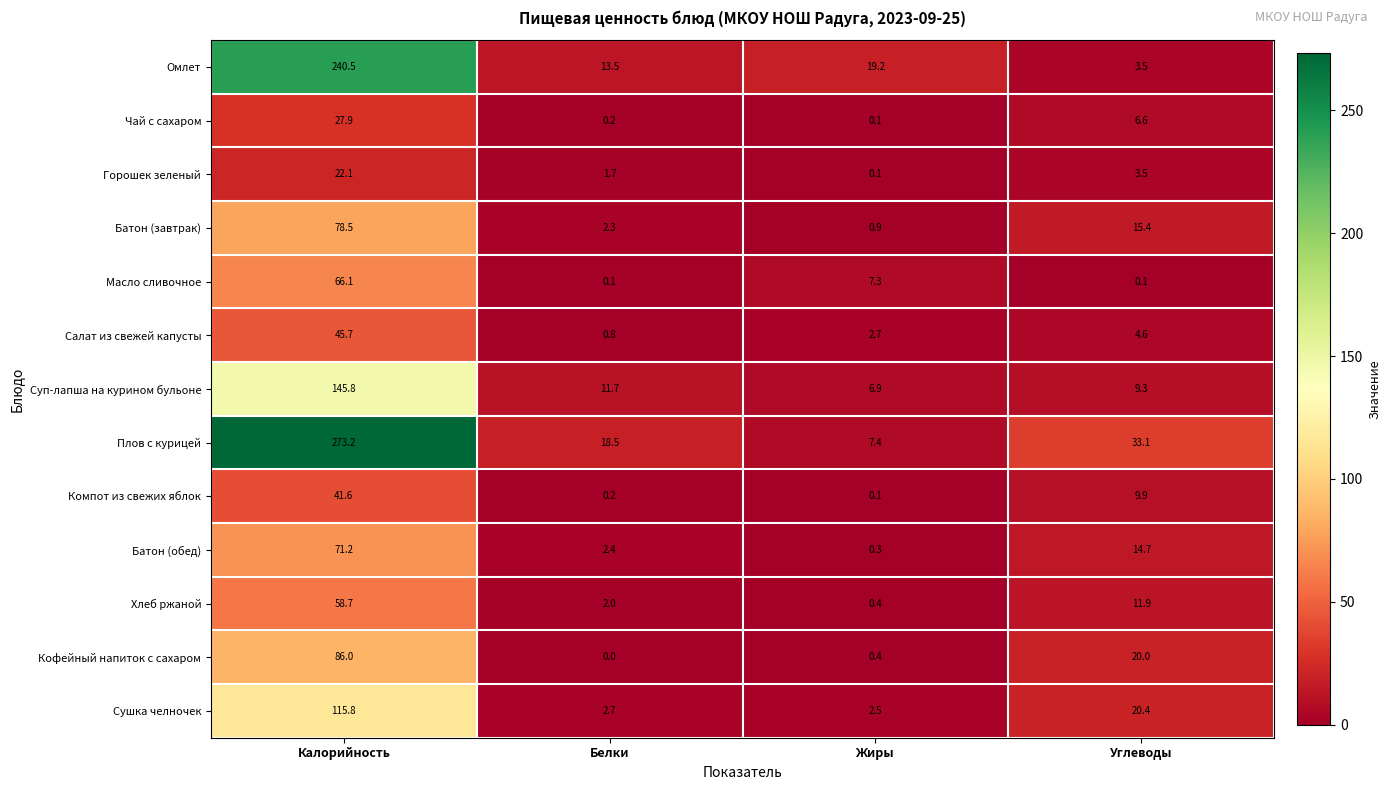

What is the lowest value of the Батон (завтрак) series?

0.9